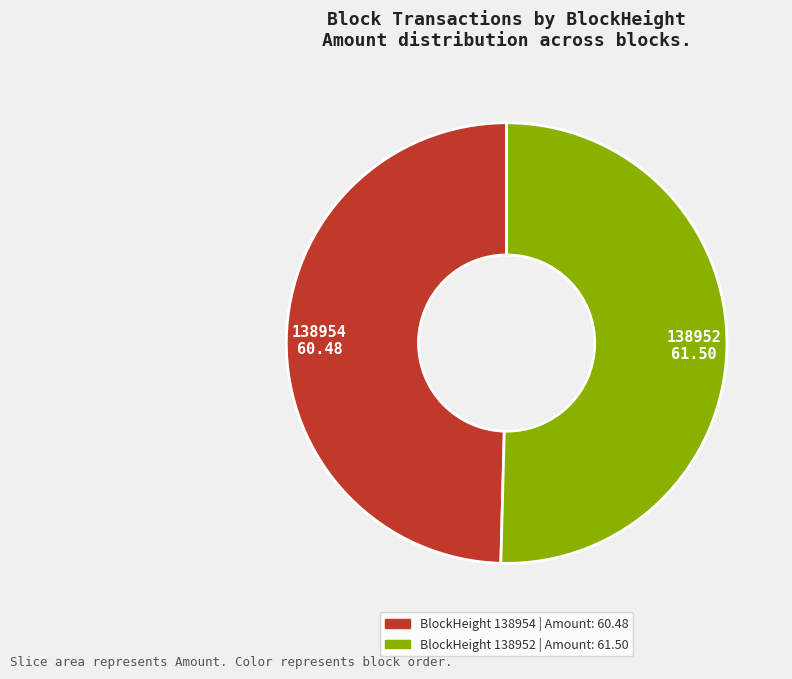

Which slice represents more than half of the pie?

138952